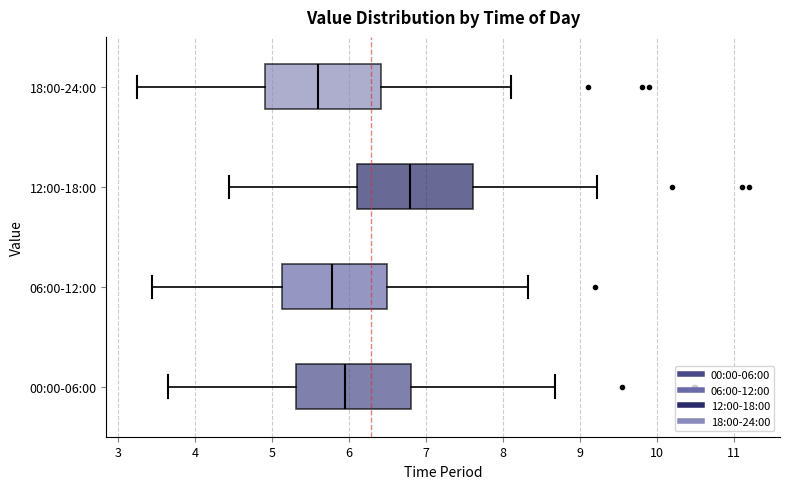

Reading bottom to top, read every box against the x-axis: the position of its median line, the range the box covers, and the ends of its whiskers. The values are not printed on the chart, so give them approximately, as read against the axis.

00:00-06:00: median 6.0, box 5.3 to 6.8, whiskers 3.7 to 8.7
06:00-12:00: median 5.8, box 5.1 to 6.5, whiskers 3.5 to 8.3
12:00-18:00: median 6.8, box 6.1 to 7.6, whiskers 4.5 to 9.2
18:00-24:00: median 5.6, box 4.9 to 6.4, whiskers 3.3 to 8.1